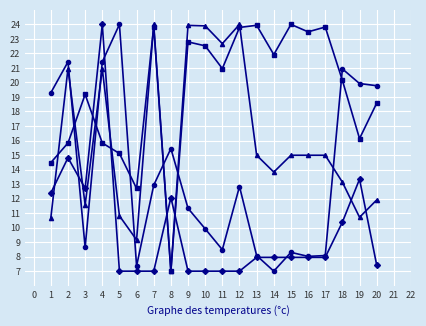

How many categories are shown in the chart?

20